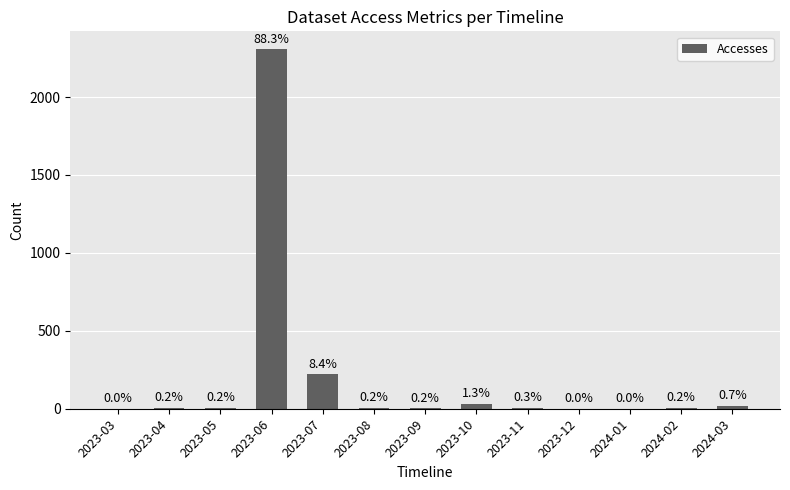

What is the change in value from 2023-10 to 2024-02?

-27